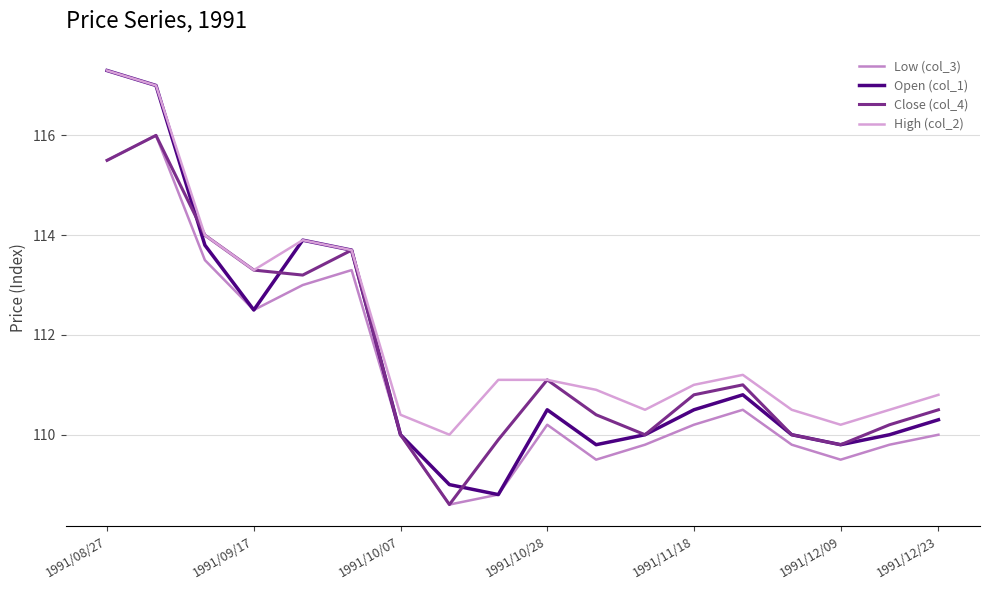

What is the maximum value shown in the chart?

117.3